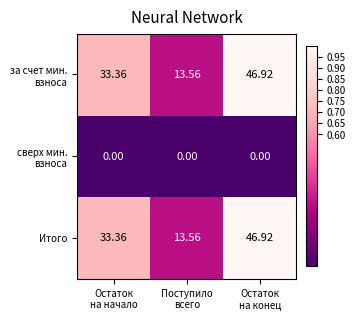

How many values in the Итого series exceed 33?

2